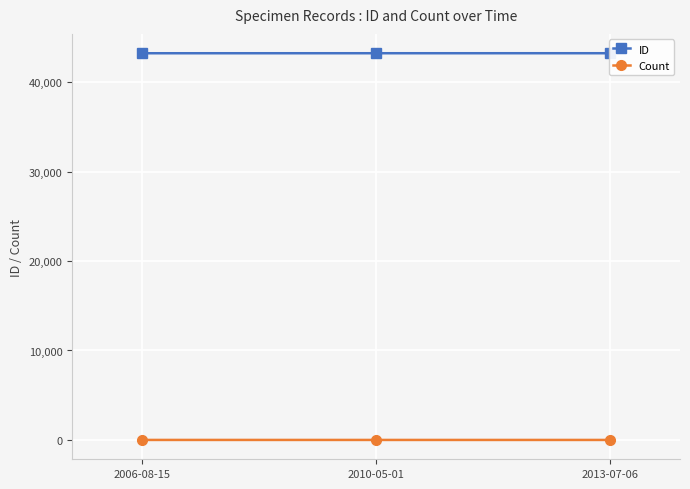

What is the total value across all series at 2010-05-01?

43221